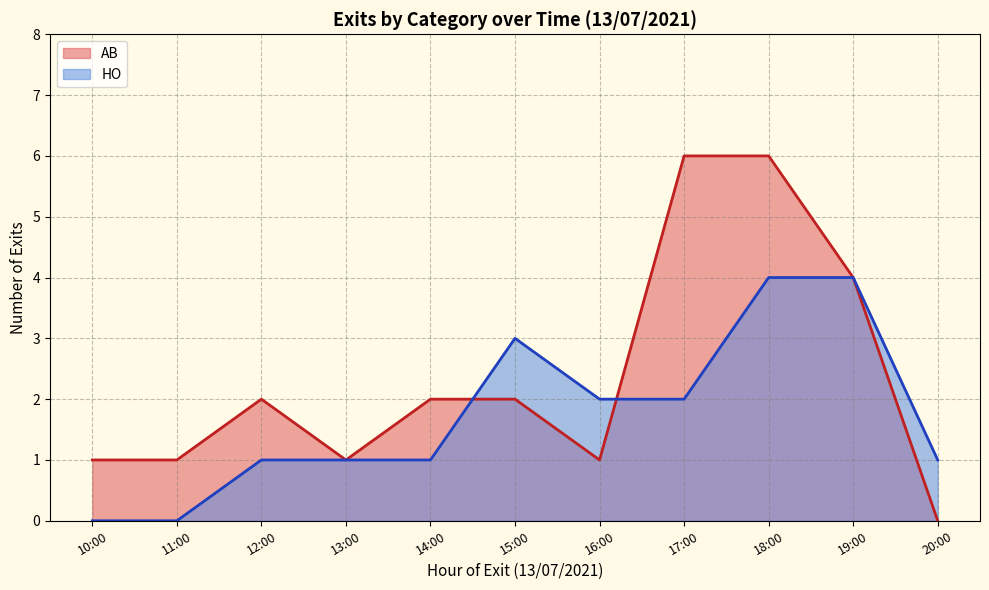

What is the label of the 5th point from the right?

16:00